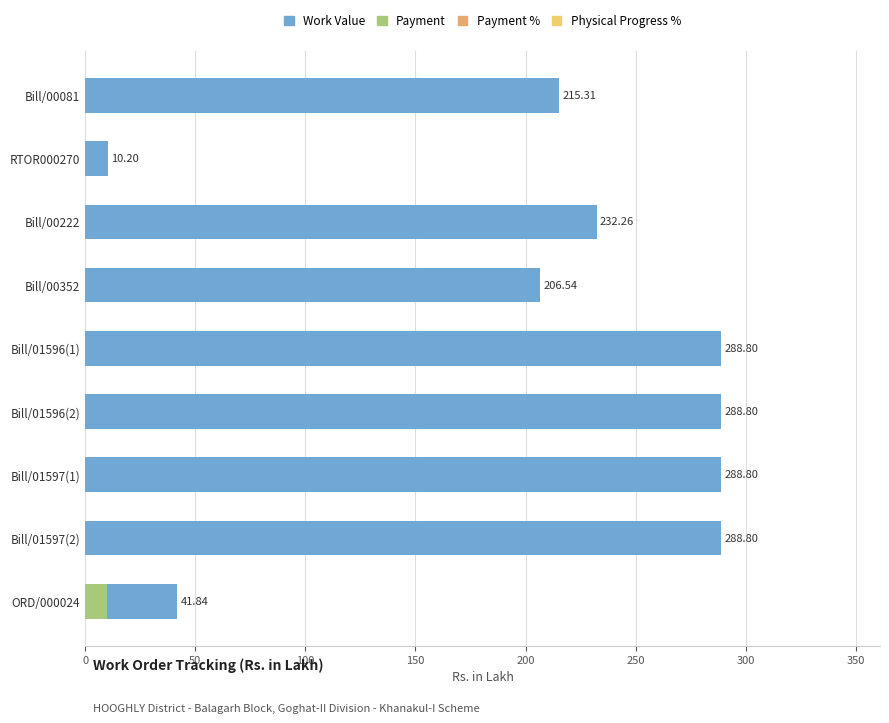

Is the value of Work Value at Bill/00081 greater than the value of Payment at Bill/00222?

Yes